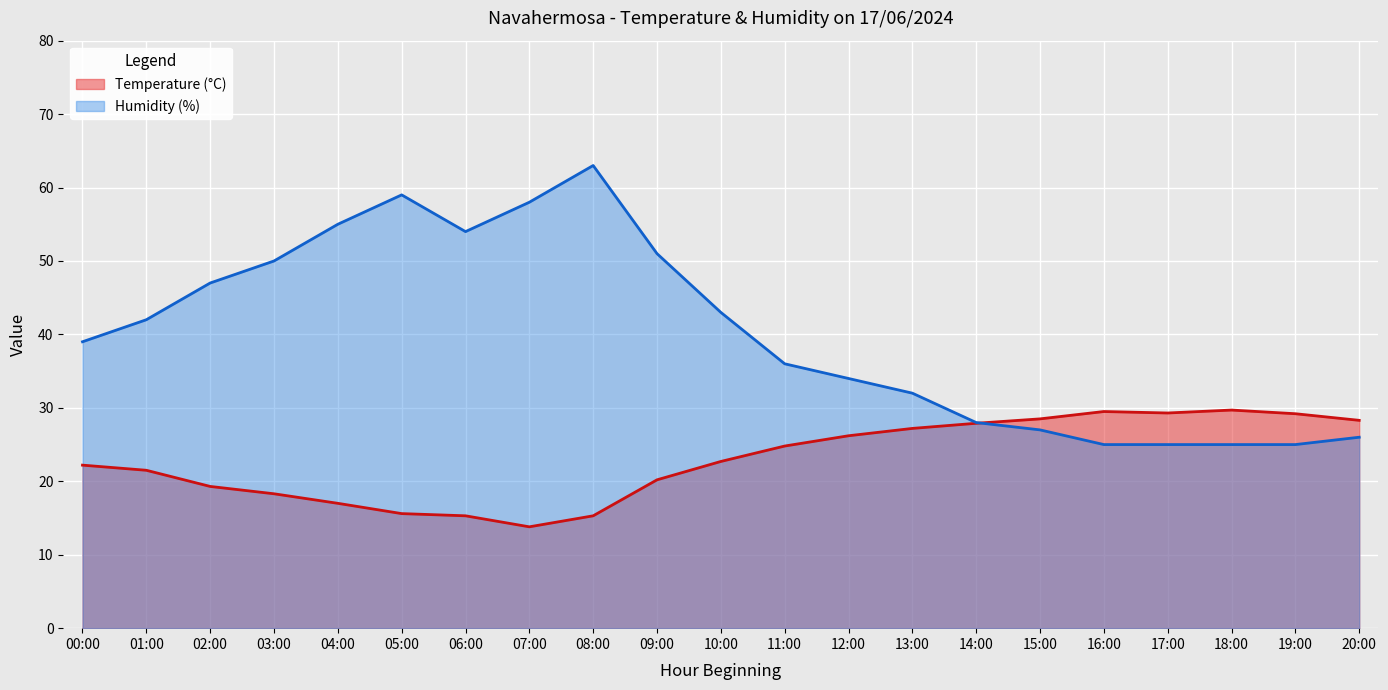

Where do Humidity (%) and Temperature (°C) first cross each other?

14:00 and 15:00